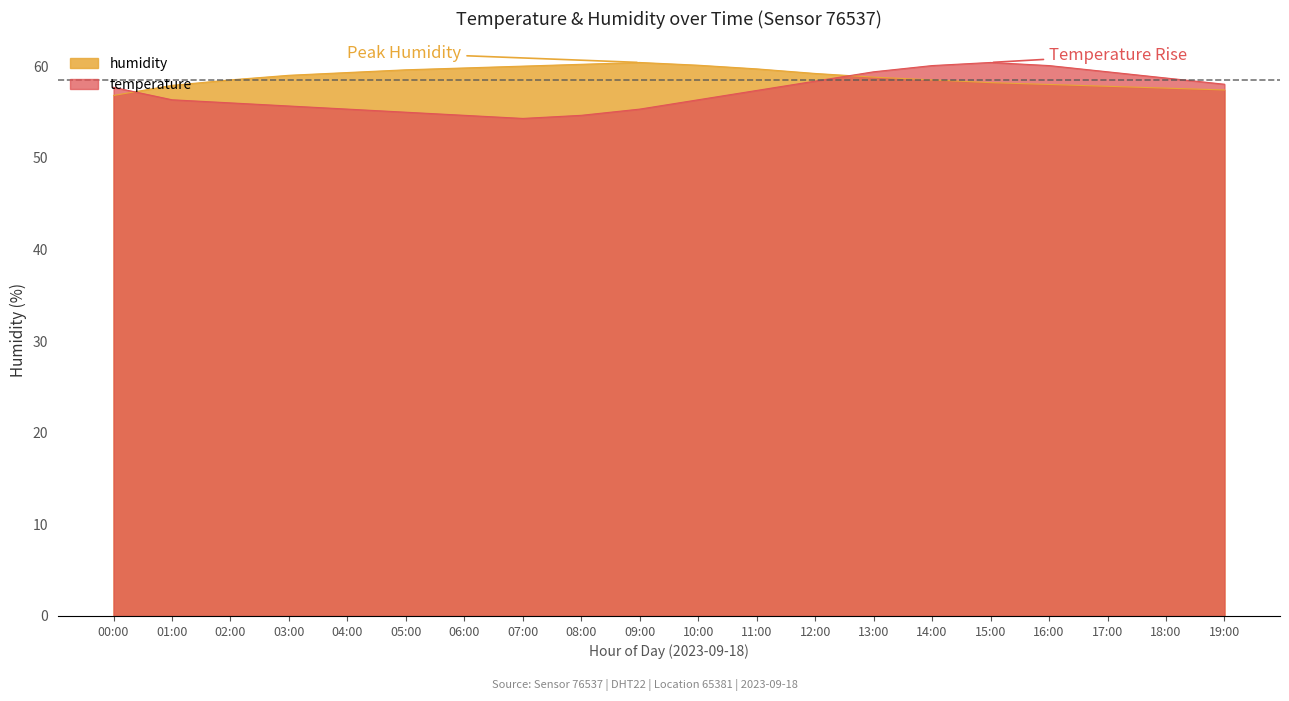

What are all the series names shown in the legend?

humidity, temperature